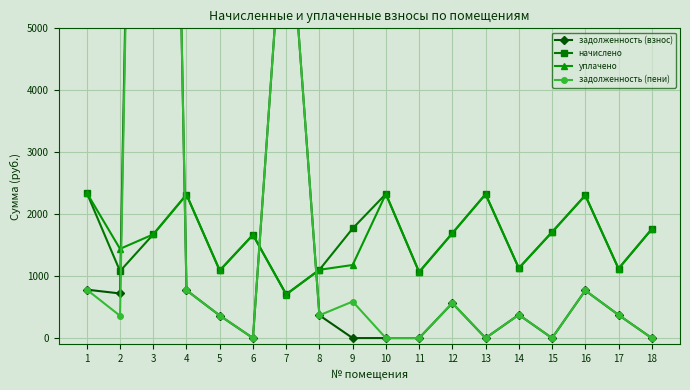

Rank the series at 8 from highest to lowest value.

начислено, уплачено, задолженность (пени), задолженность (взнос)